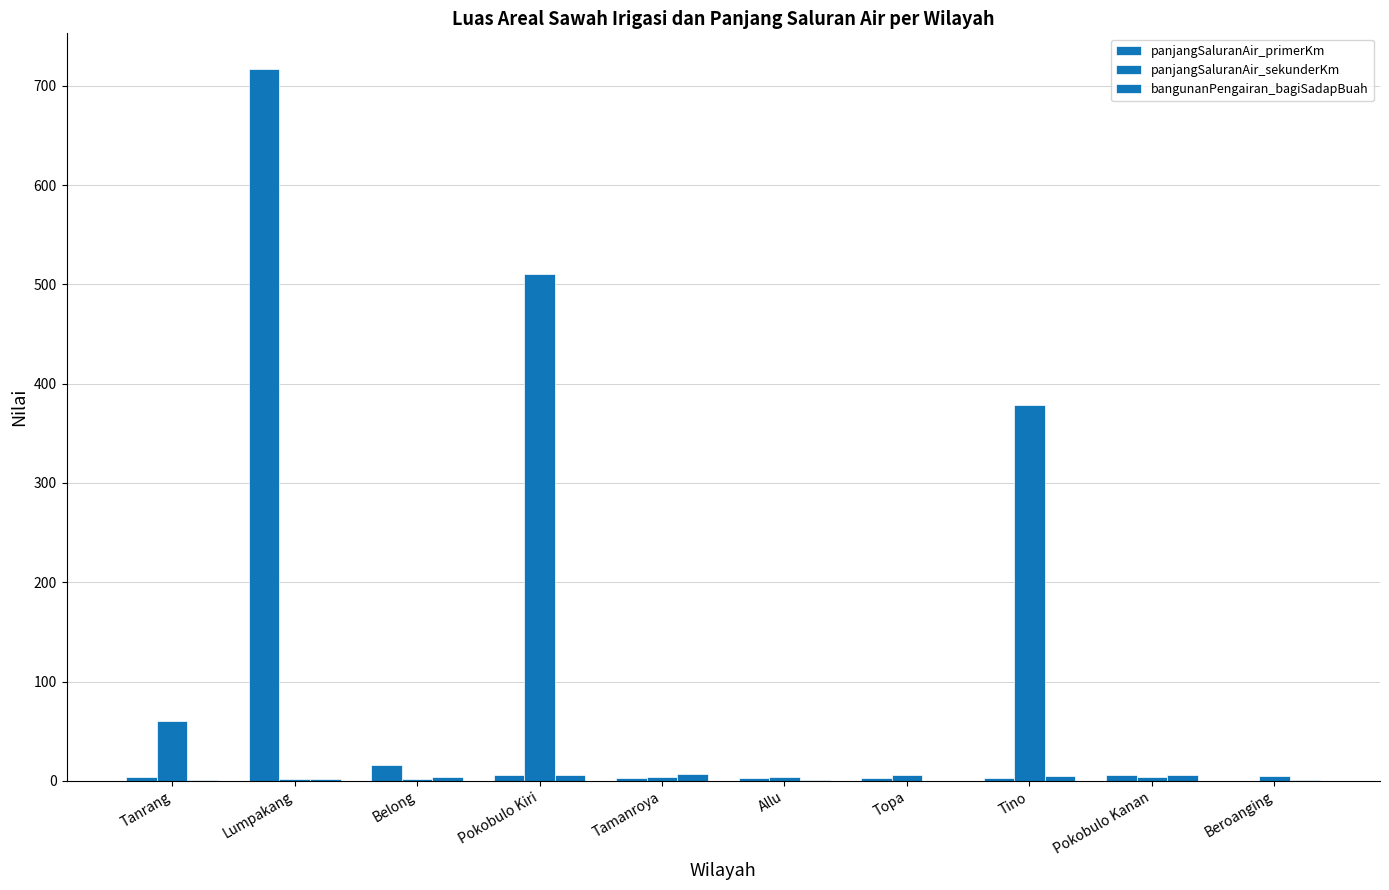

Are the bars horizontal?

No